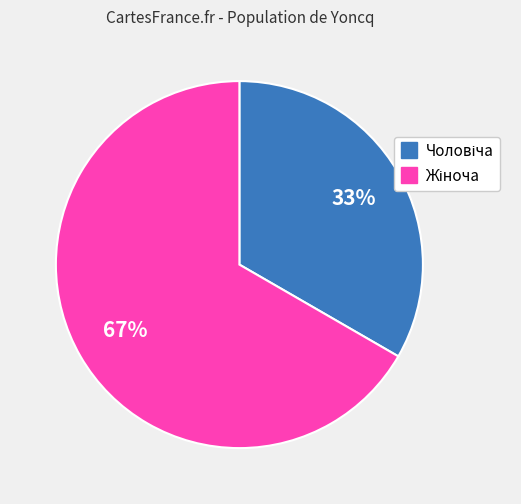

To the nearest percent, what is the average slice percentage?

50%